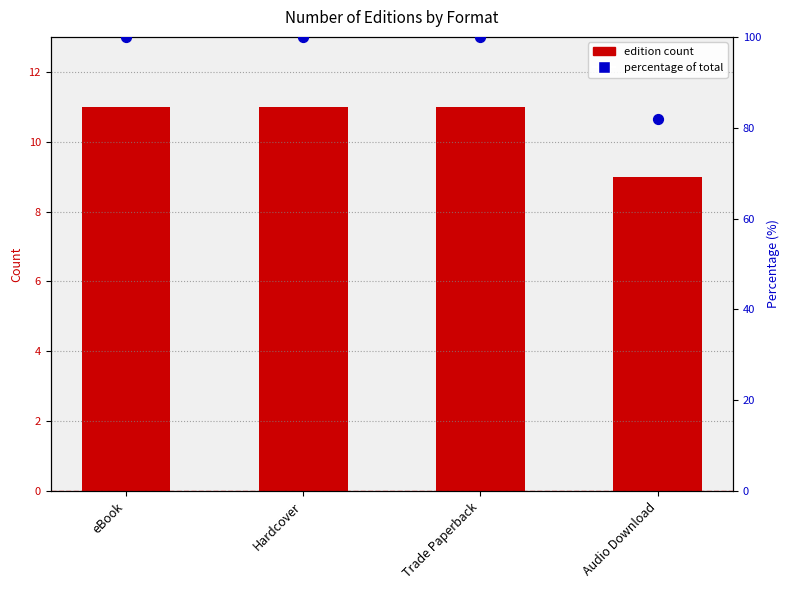

Which series has the largest total across all categories?

percentage of total